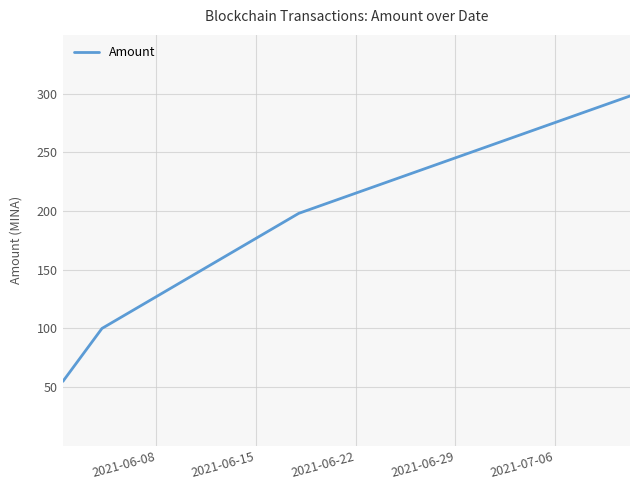

What is the maximum value shown in the chart?

298.0